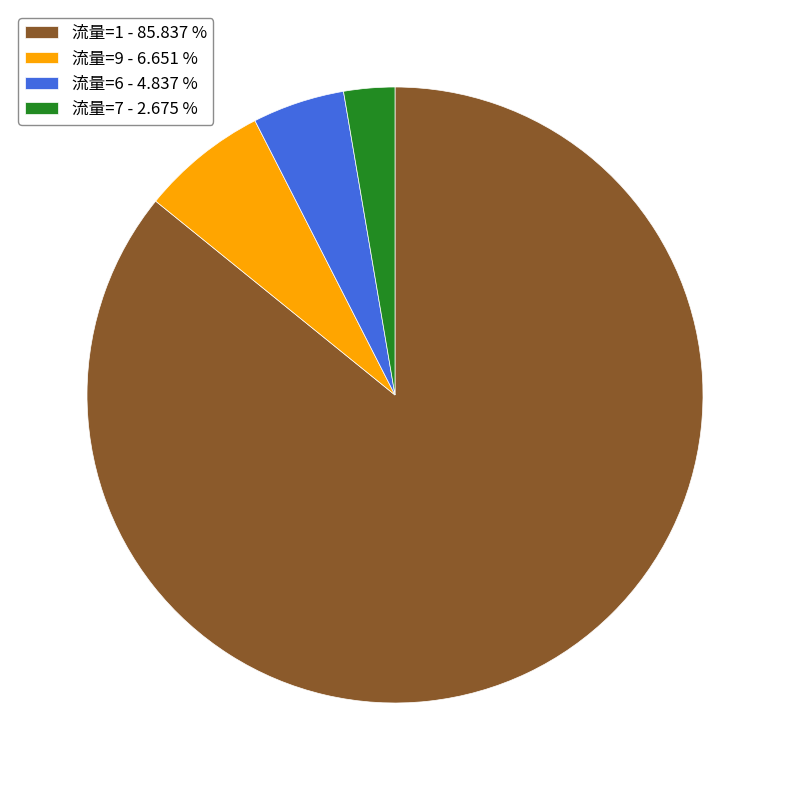

Which category has the smallest portion of the pie?

流量=7 - 2.675 %